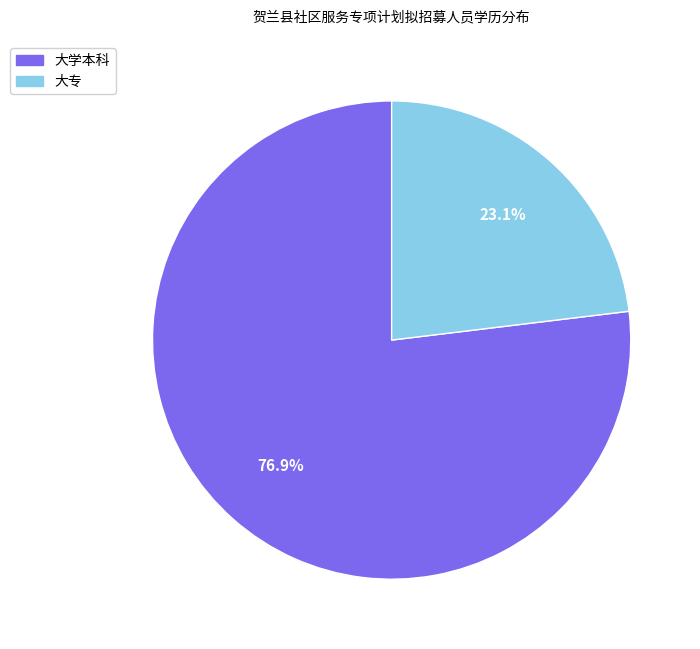

What is the smallest slice in the pie chart?

大专